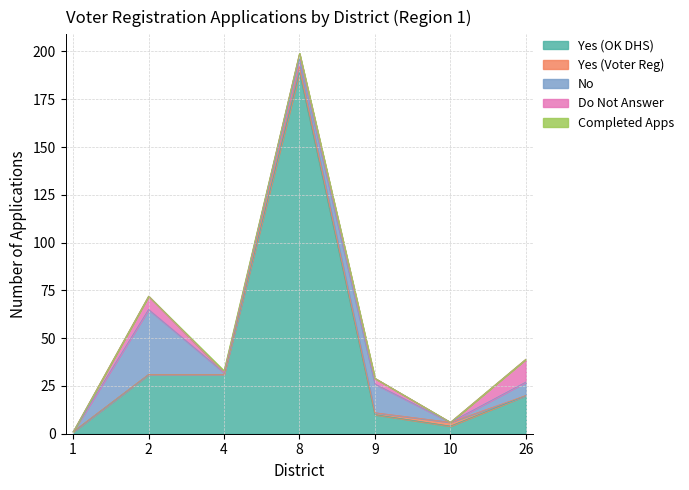

At which category does Yes (Voter Reg) reach its first local valley?

9